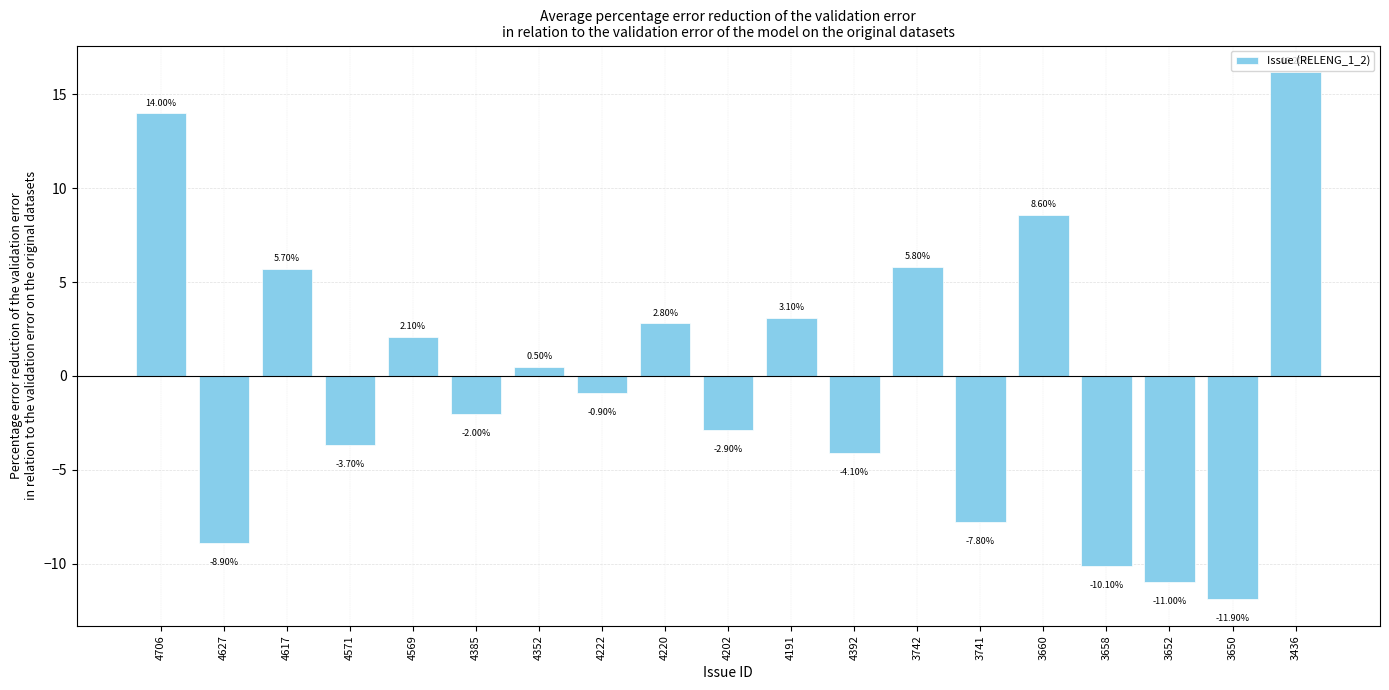

Reading left to right, transcribe all the data shown in this chart.

14.0	-8.9	5.7	-3.7	2.1	-2.0	0.5	-0.9	2.8	-2.9	3.1	-4.1	5.8	-7.8	8.6	-10.1	-11.0	-11.9	16.2